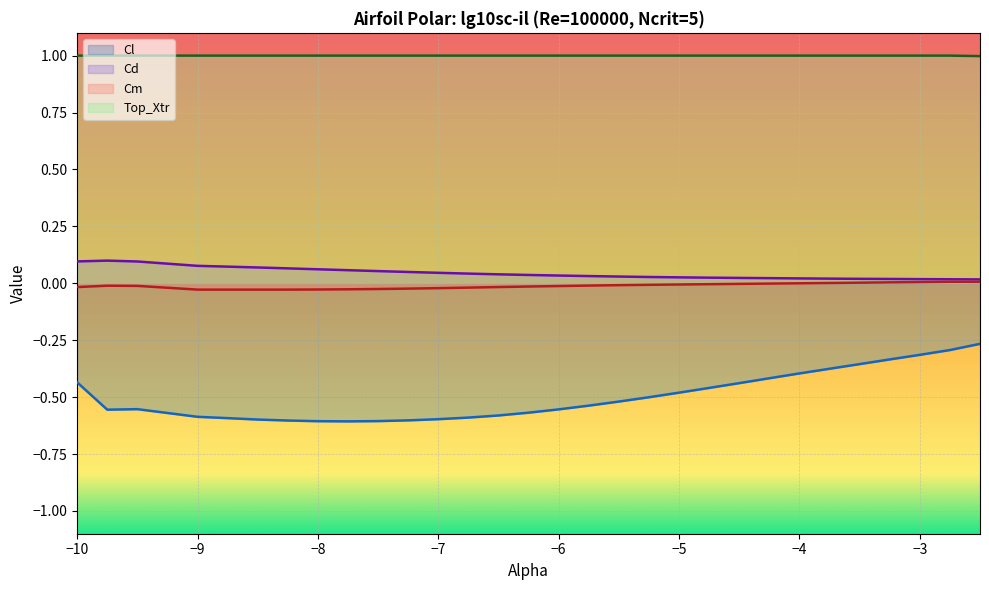

Reading right to left, extract all data points from this chart.

Cl: -2.5=-0.3	-2.75=-0.3	-3.0=-0.3	-3.25=-0.3	-3.5=-0.4	-3.75=-0.4	-4.0=-0.4	-4.25=-0.4	-4.5=-0.4	-4.75=-0.5	-5.0=-0.5	-5.25=-0.5	-5.5=-0.5	-5.75=-0.5	-6.0=-0.6	-6.25=-0.6	-6.5=-0.6	-6.75=-0.6	-7.0=-0.6	-7.25=-0.6	-7.5=-0.6	-7.75=-0.6	-8.0=-0.6	-8.25=-0.6	-8.5=-0.6	-8.75=-0.6	-9.0=-0.6	-9.5=-0.6	-9.75=-0.6	-10.0=-0.4
Cd: -2.5=0.0	-2.75=0.0	-3.0=0.0	-3.25=0.0	-3.5=0.0	-3.75=0.0	-4.0=0.0	-4.25=0.0	-4.5=0.0	-4.75=0.0	-5.0=0.0	-5.25=0.0	-5.5=0.0	-5.75=0.0	-6.0=0.0	-6.25=0.0	-6.5=0.0	-6.75=0.0	-7.0=0.0	-7.25=0.0	-7.5=0.1	-7.75=0.1	-8.0=0.1	-8.25=0.1	-8.5=0.1	-8.75=0.1	-9.0=0.1	-9.5=0.1	-9.75=0.1	-10.0=0.1
Cm: -2.5=0.0	-2.75=0.0	-3.0=0.0	-3.25=0.0	-3.5=0.0	-3.75=0.0	-4.0=0.0	-4.25=-0.0	-4.5=-0.0	-4.75=-0.0	-5.0=-0.0	-5.25=-0.0	-5.5=-0.0	-5.75=-0.0	-6.0=-0.0	-6.25=-0.0	-6.5=-0.0	-6.75=-0.0	-7.0=-0.0	-7.25=-0.0	-7.5=-0.0	-7.75=-0.0	-8.0=-0.0	-8.25=-0.0	-8.5=-0.0	-8.75=-0.0	-9.0=-0.0	-9.5=-0.0	-9.75=-0.0	-10.0=-0.0
Top_Xtr: -2.5=1.0	-2.75=1.0	-3.0=1.0	-3.25=1.0	-3.5=1.0	-3.75=1.0	-4.0=1.0	-4.25=1.0	-4.5=1.0	-4.75=1.0	-5.0=1.0	-5.25=1.0	-5.5=1.0	-5.75=1.0	-6.0=1.0	-6.25=1.0	-6.5=1.0	-6.75=1.0	-7.0=1.0	-7.25=1.0	-7.5=1.0	-7.75=1.0	-8.0=1.0	-8.25=1.0	-8.5=1.0	-8.75=1.0	-9.0=1.0	-9.5=1.0	-9.75=1.0	-10.0=1.0